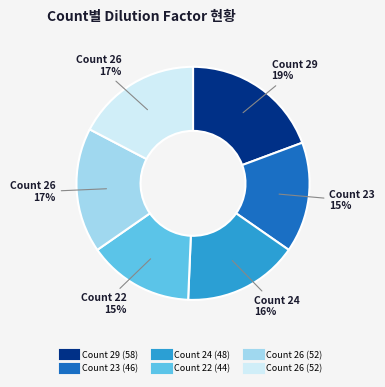

Does any single category account for the majority?

No